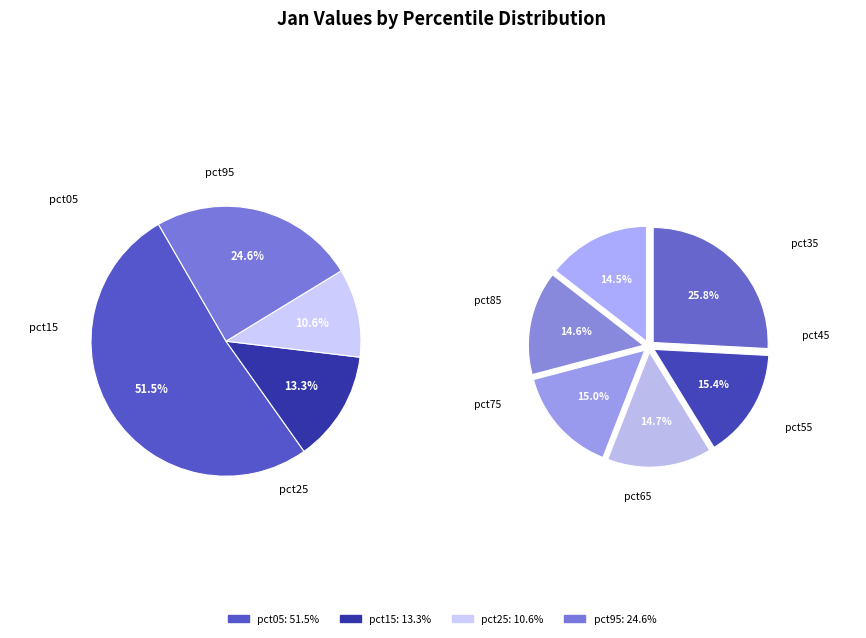

Is there any slice that represents more than half of the pie?

No